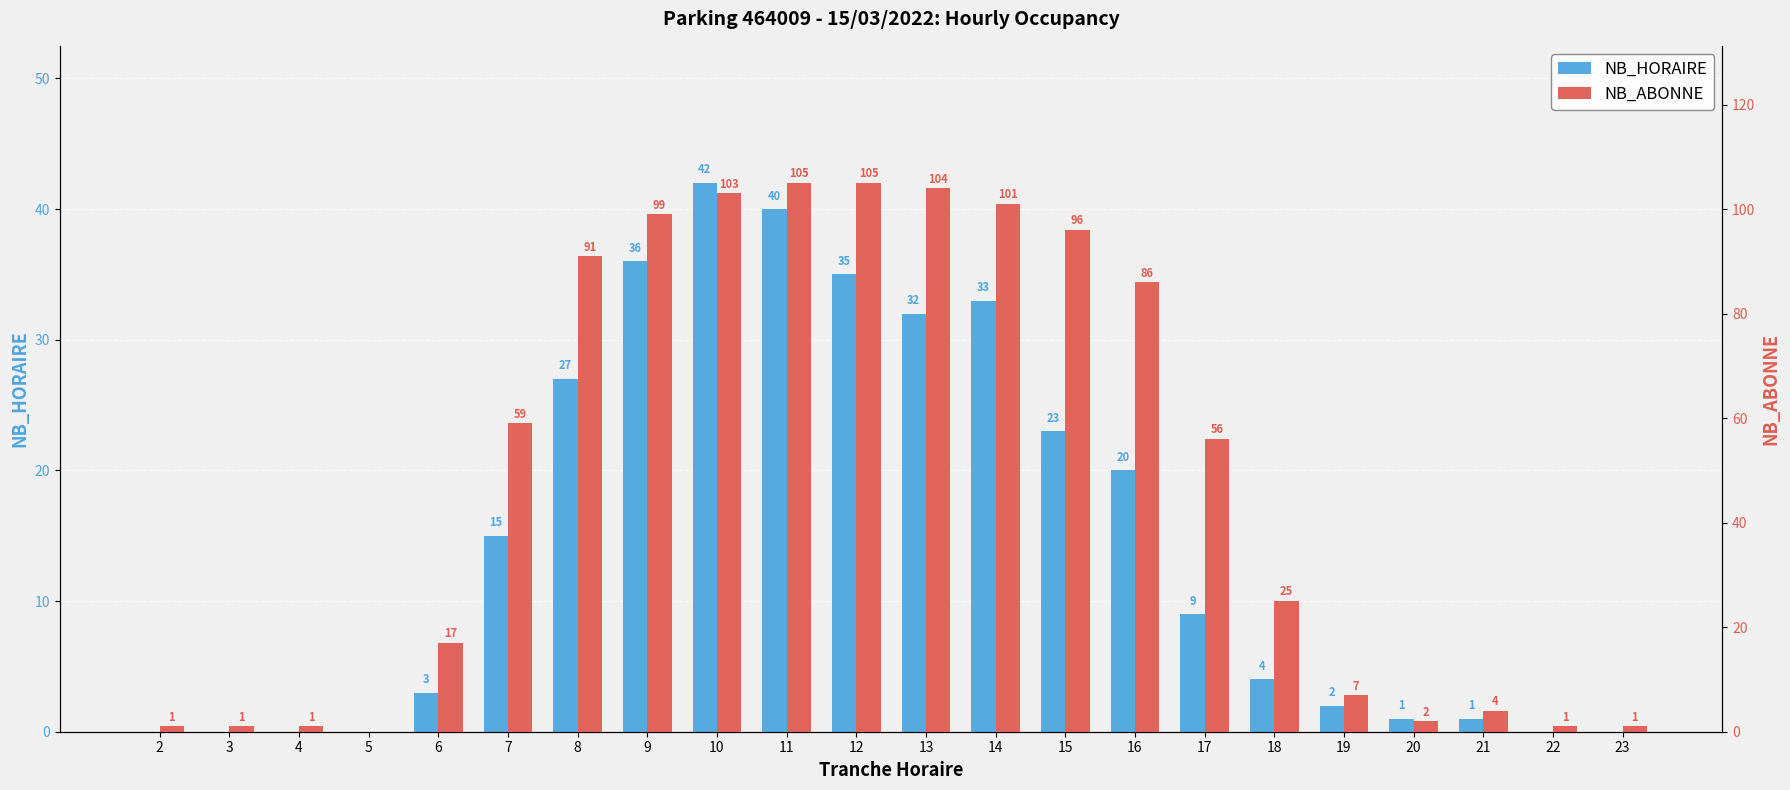

What is the greatest value displayed?

105